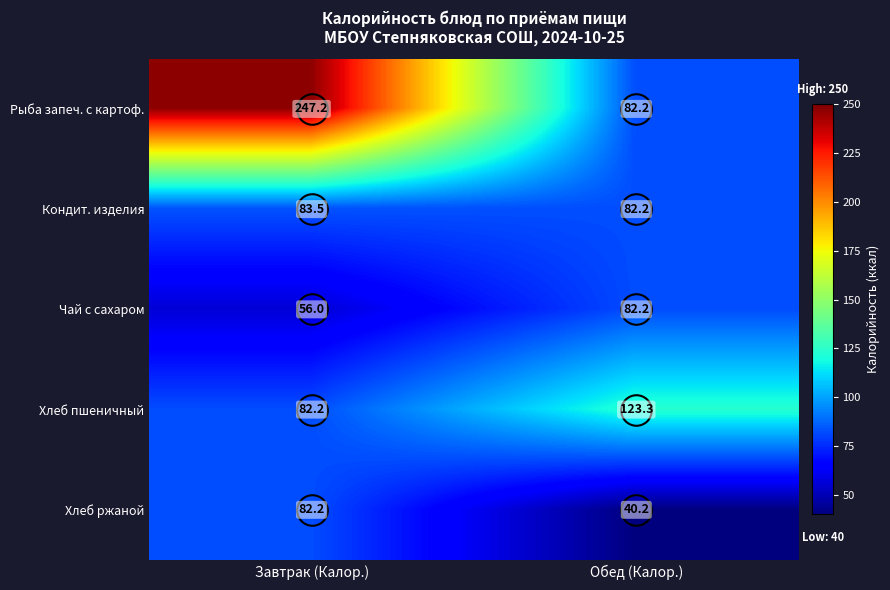

Between Завтрак (Калор.) and Обед (Калор.), which series saw the biggest shift?

Рыба запеч. с картоф.